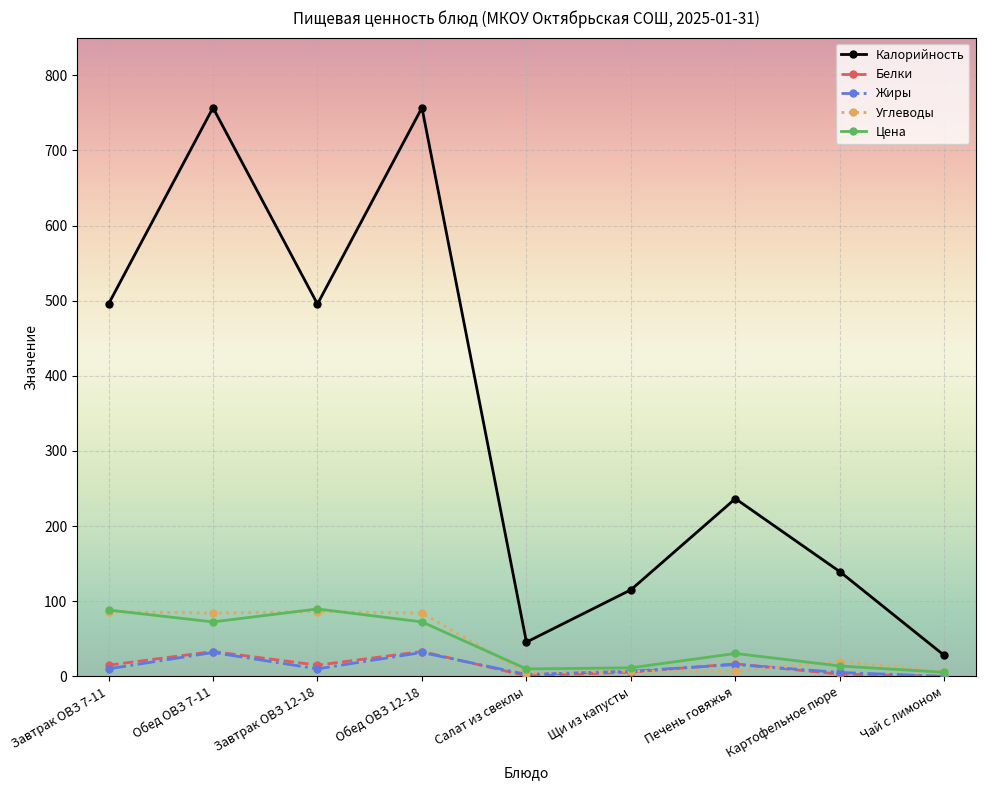

What is the minimum value shown in the chart?

0.1